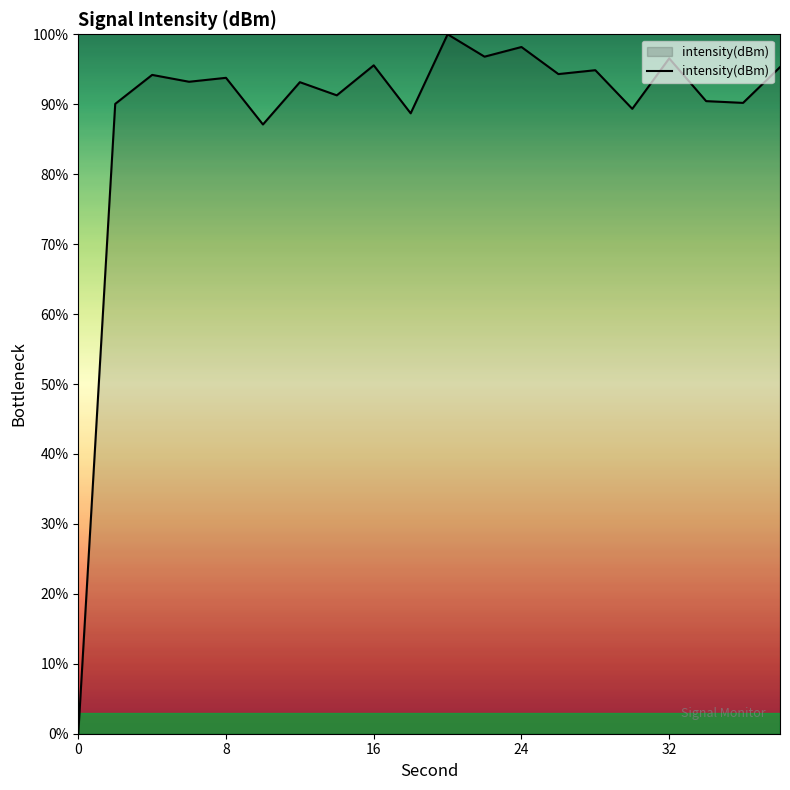

What is the greatest value displayed?

100.0